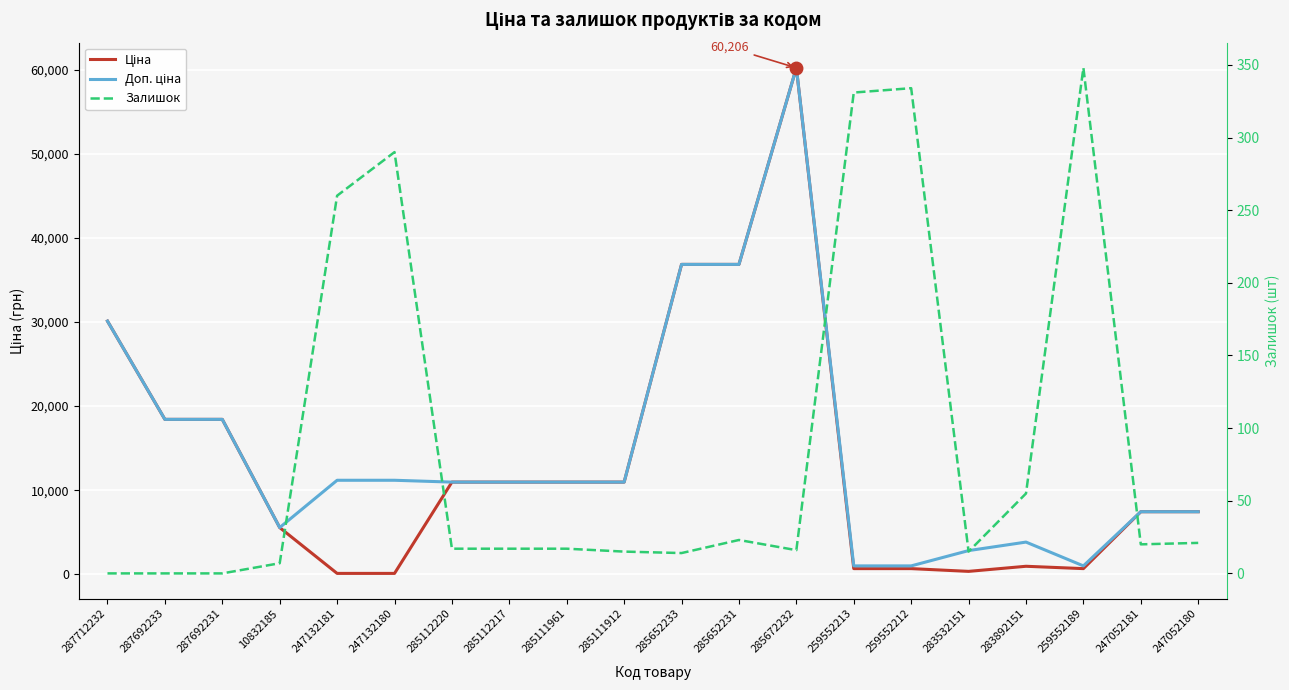

True or false: Доп. ціна and Ціна intersect in this chart.

False